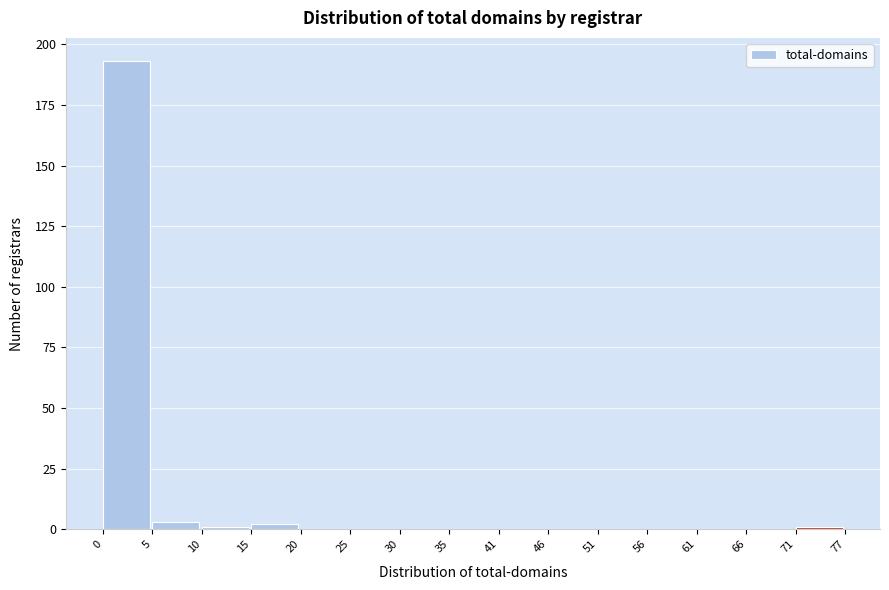

Reading left to right, extract all data points from this chart.

0=193	5=3	10=1	15=2	20=0	25=0	30=0	35=0	41=0	46=0	51=0	56=0	61=0	66=0	71=1